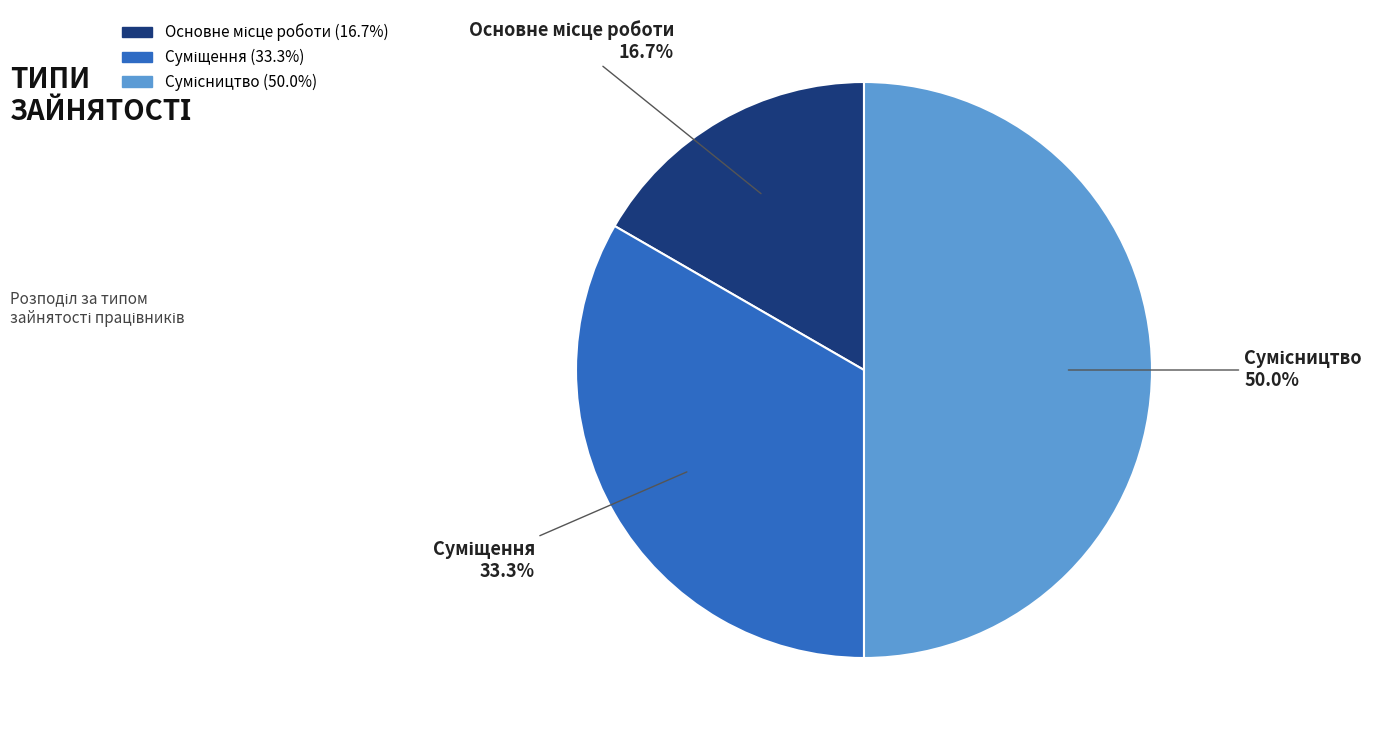

Which has a higher value, Сумісництво or Суміщення?

Сумісництво